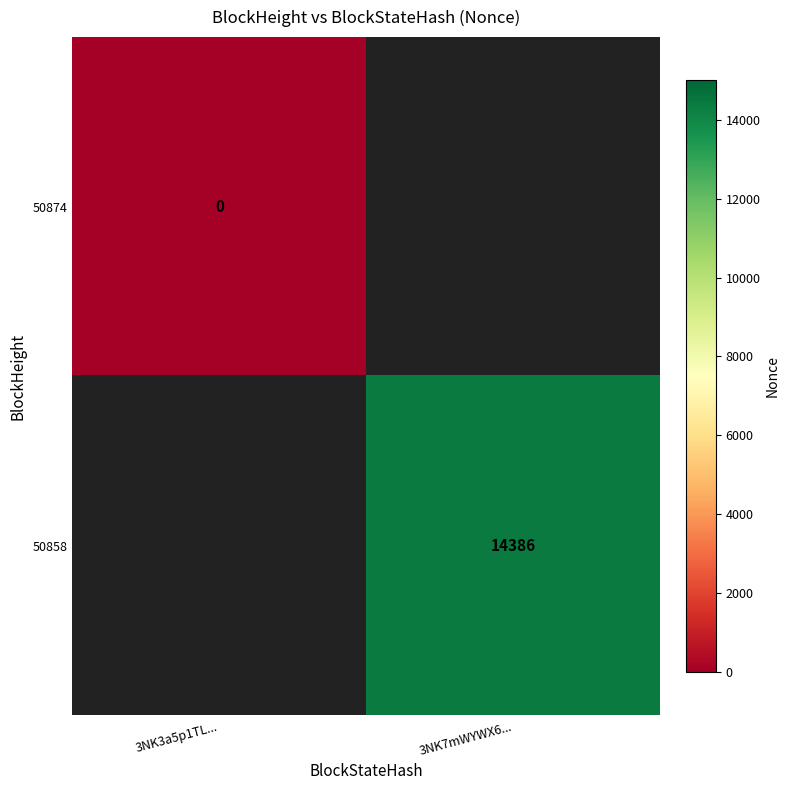

True or false: 50858 has a value of 25109.1 at 3NK7mWYWX6....

False